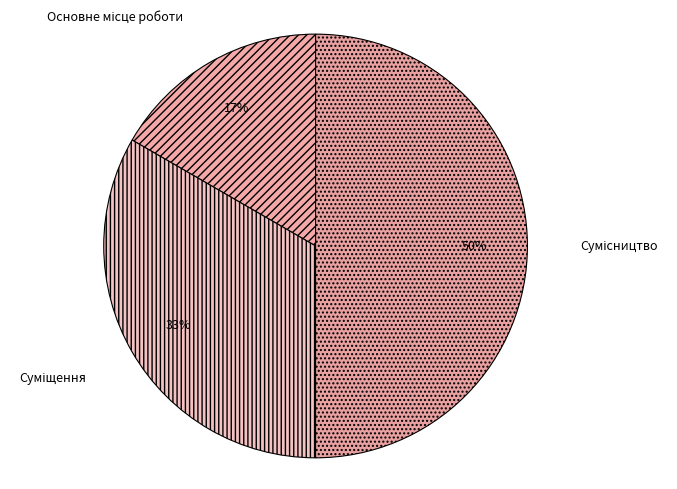

To the nearest percent, what is the difference between the largest and smallest slice percentages?

33%